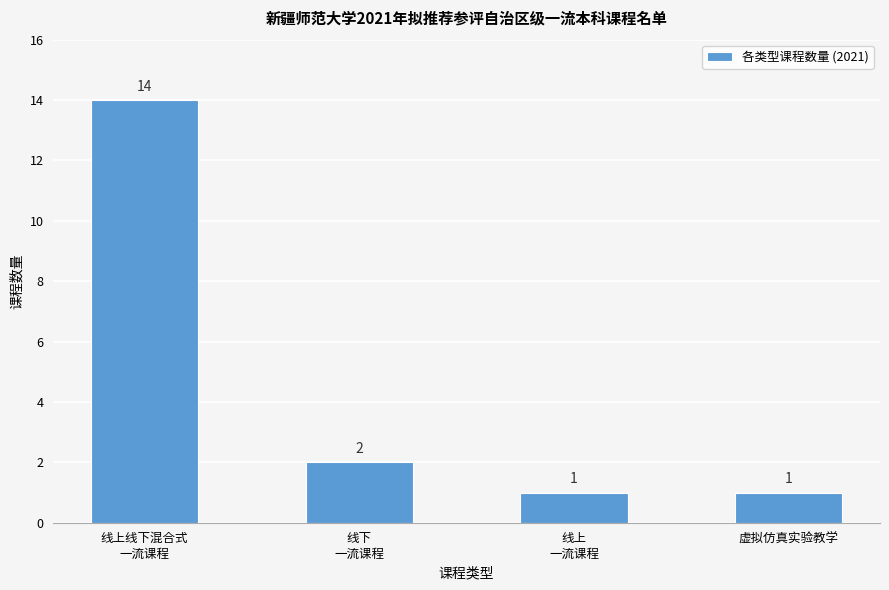

Which has a higher value, 虚拟仿真实验教学 or 线上线下混合式
一流课程?

线上线下混合式
一流课程